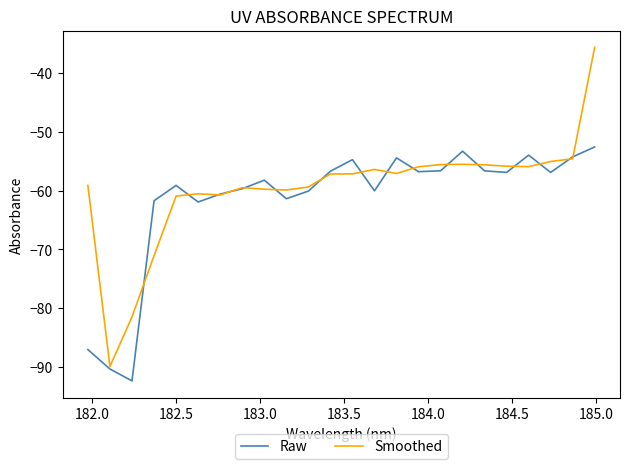

What is the greatest value displayed?

-35.6